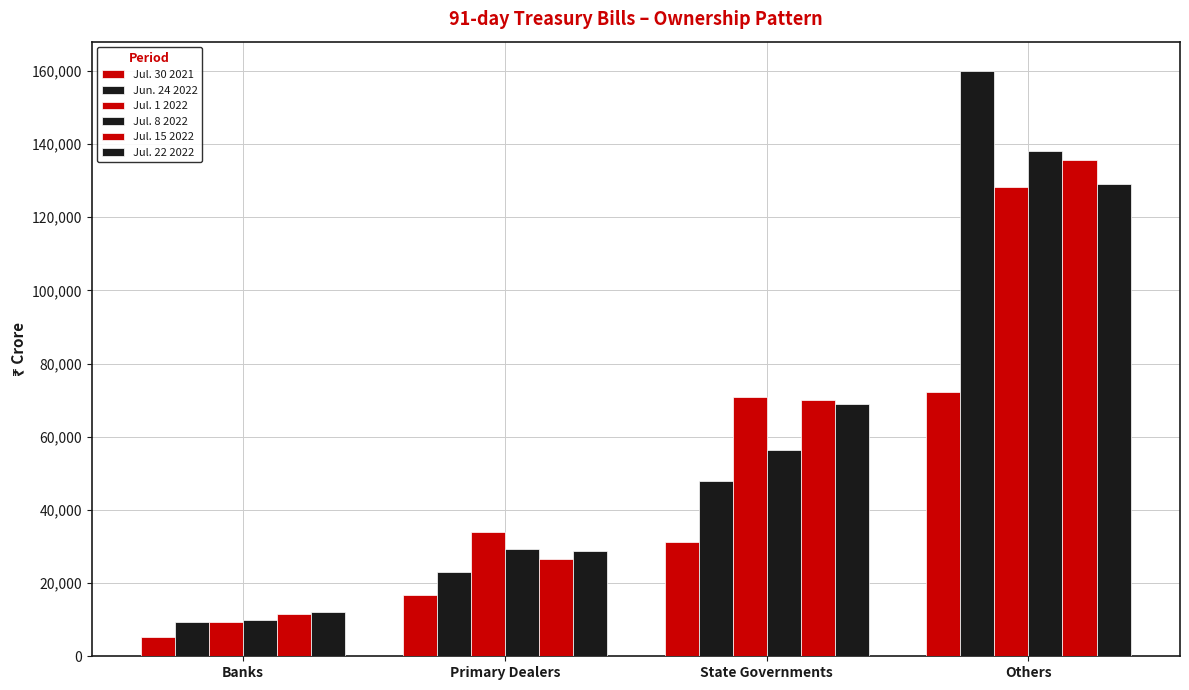

What is the label of the 4th bar from the left?

Others